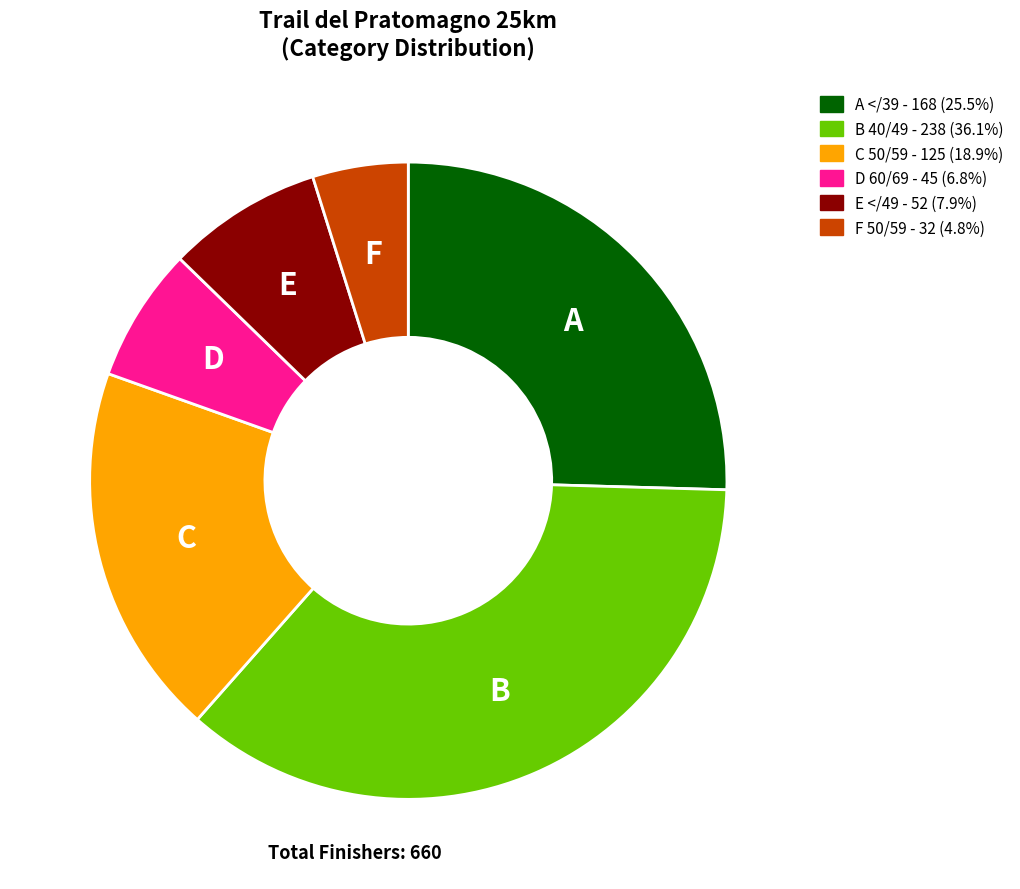

Does E </49 represent more than half of the total?

No